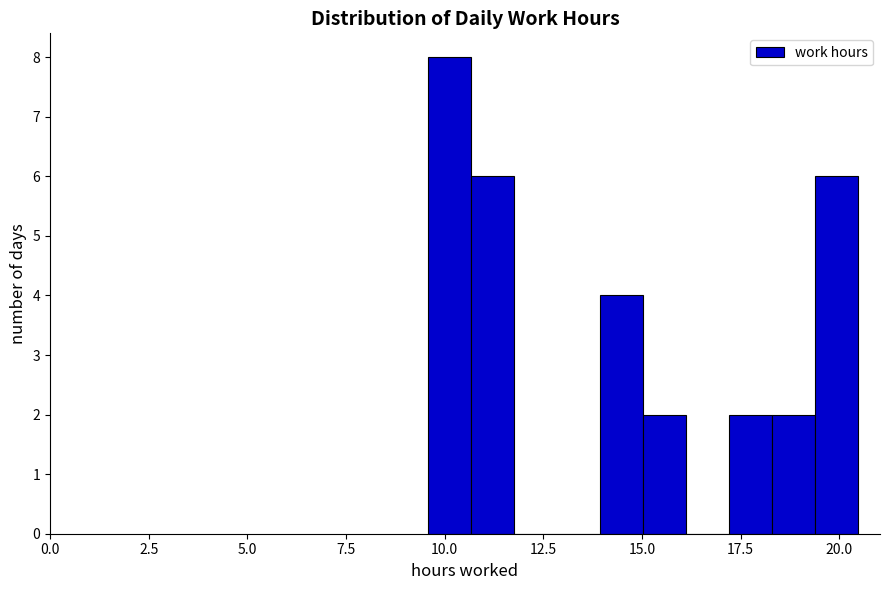

Read against the x-axis, roughly where is the centre of the tallest bar?

10.0